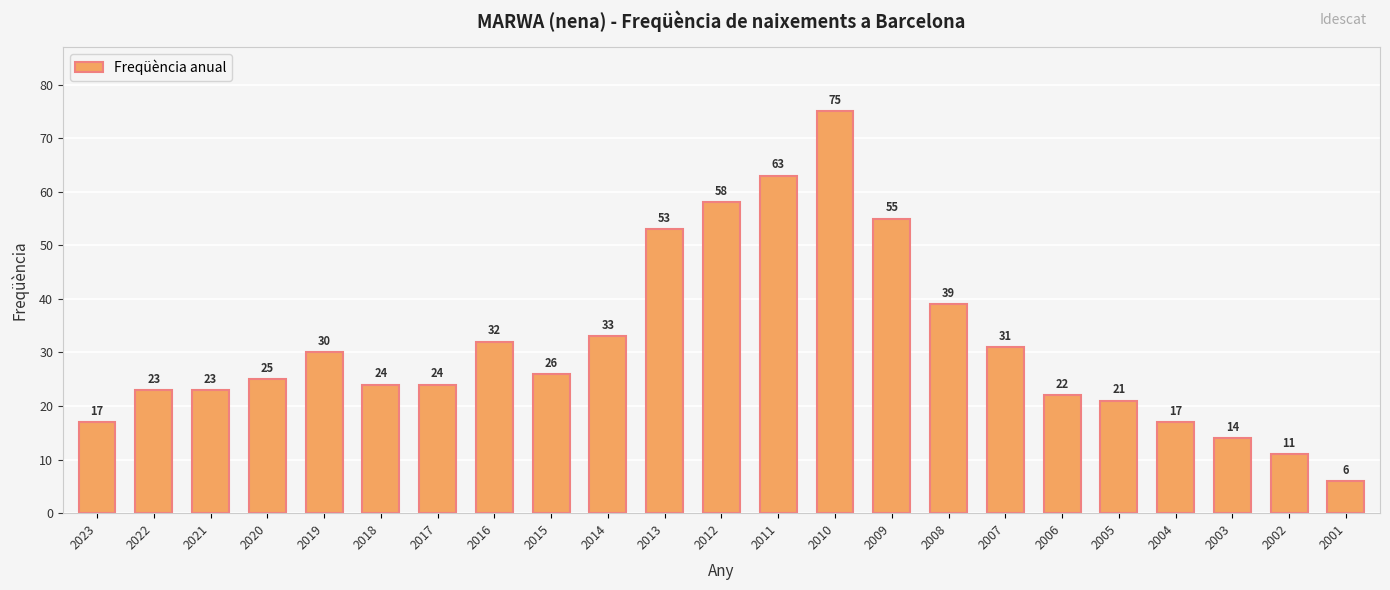

Is it true that the value at 2012 is 58?

True